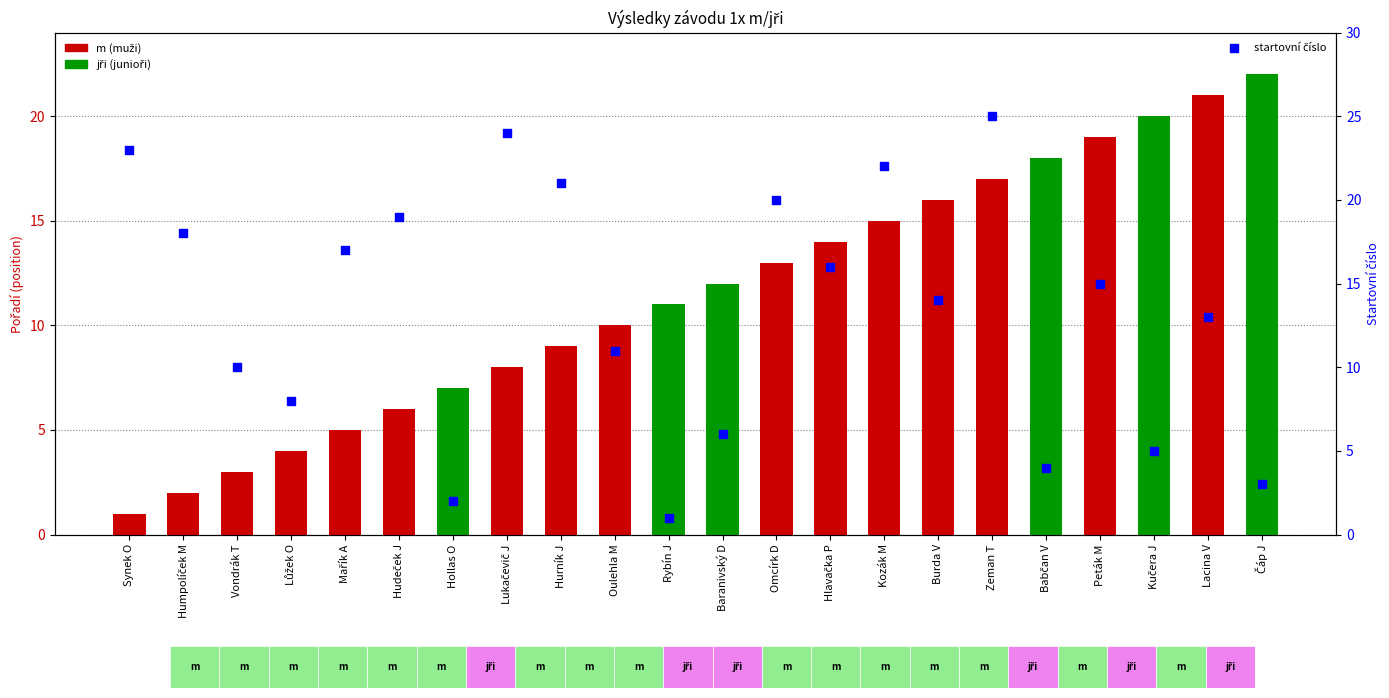

Is the value of startovní číslo at Peták M greater than the value of position at Lukačevič J?

Yes